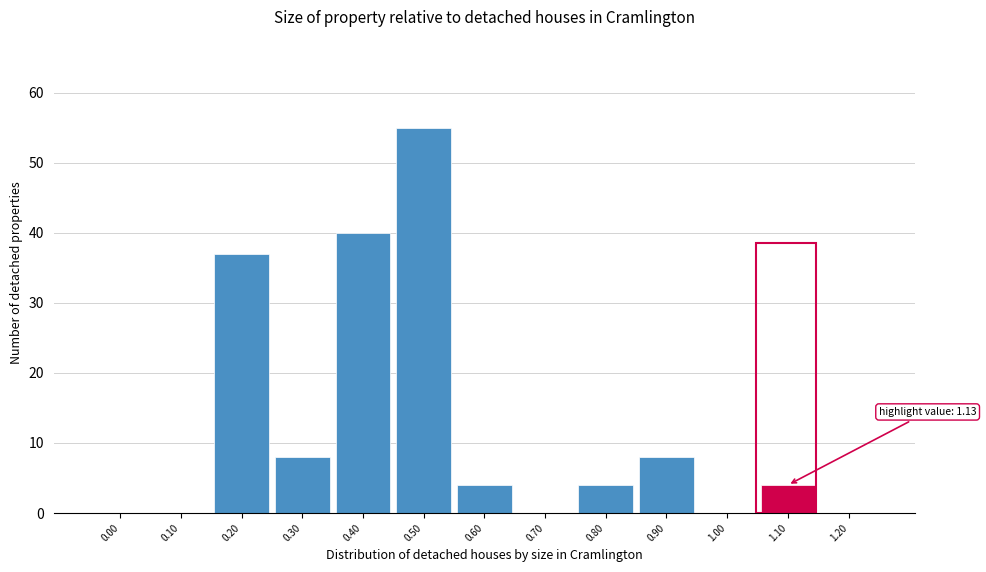

Reading right to left, list all the values displayed in this chart.

1.20=0	1.10=4	1.00=0	0.90=8	0.80=4	0.70=0	0.60=4	0.50=55	0.40=40	0.30=8	0.20=37	0.10=0	0.00=0